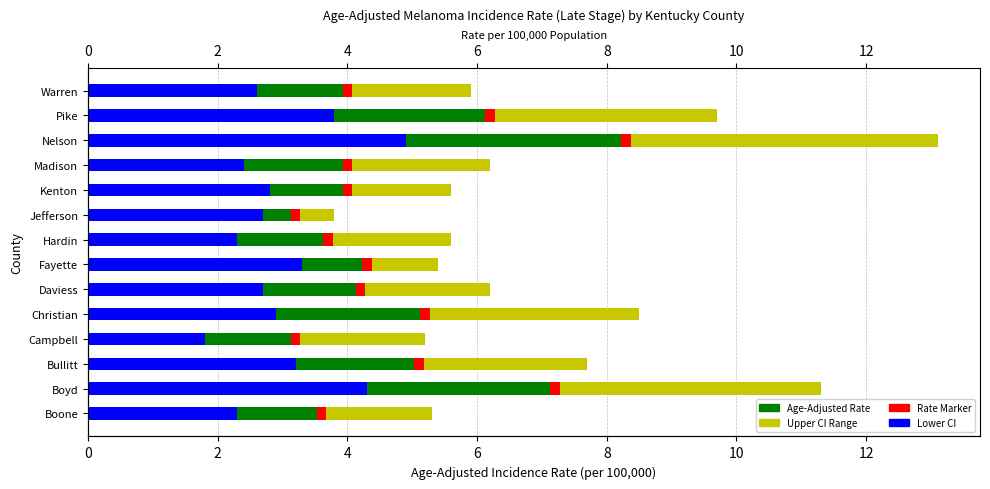

How many groups of bars are there?

14